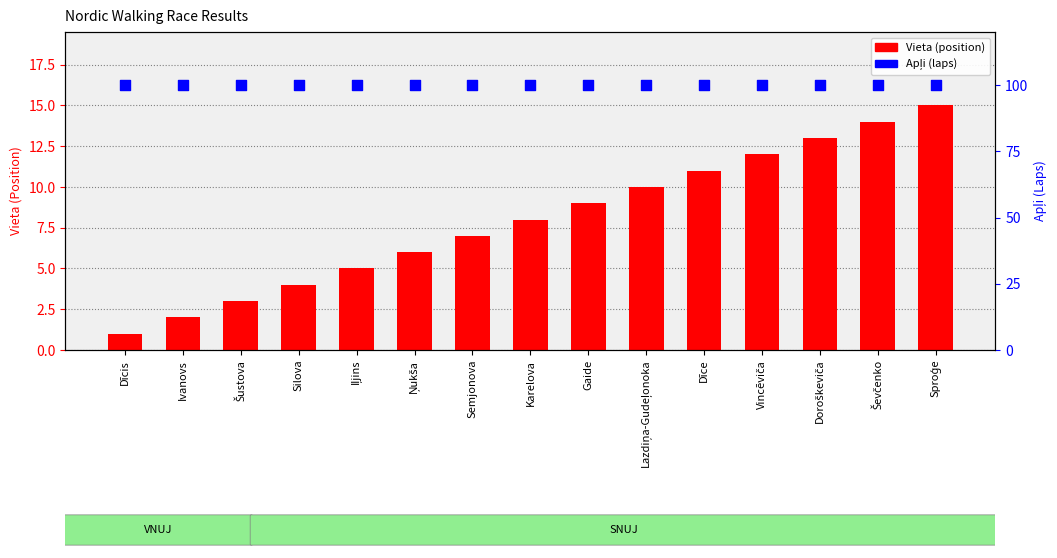

Which series has the largest total across all categories?

Apļi (laps)